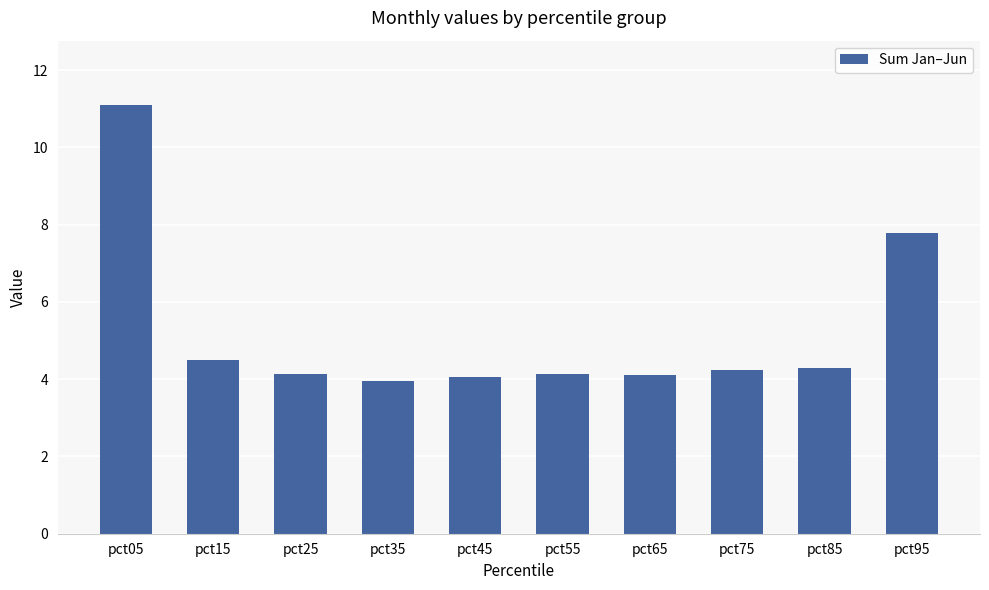

Reading left to right, transcribe all the data shown in this chart.

11.1	4.5	4.1	3.9	4.1	4.1	4.1	4.2	4.3	7.8